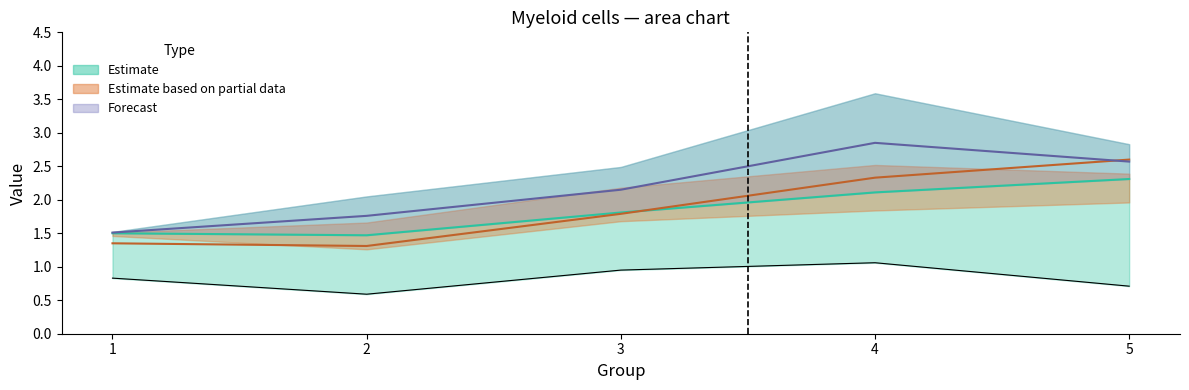

True or false: Forecast mid has more than 1 interior local peaks.

False